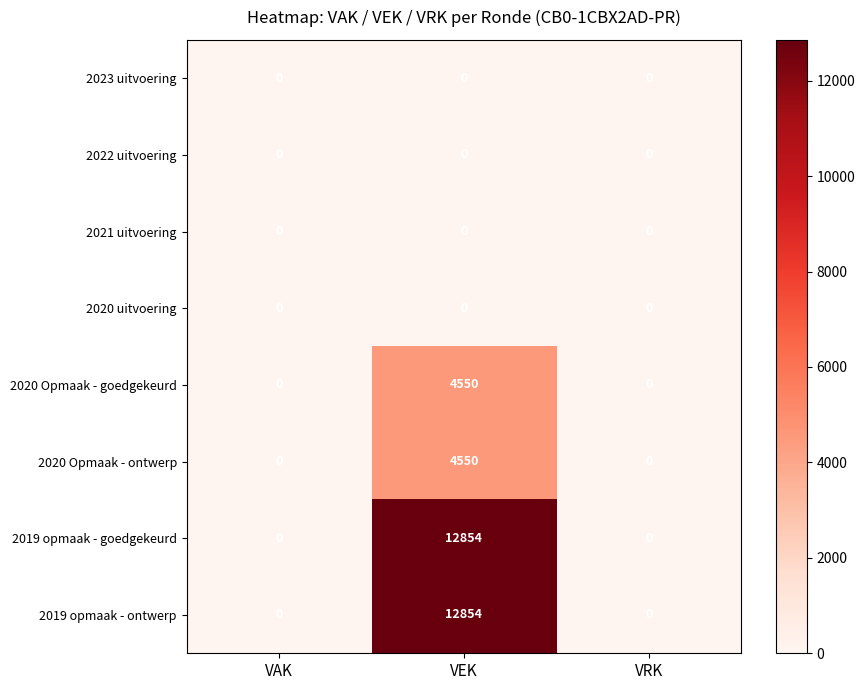

Is it true that 2020 Opmaak - ontwerp equals 1488 at VEK?

False